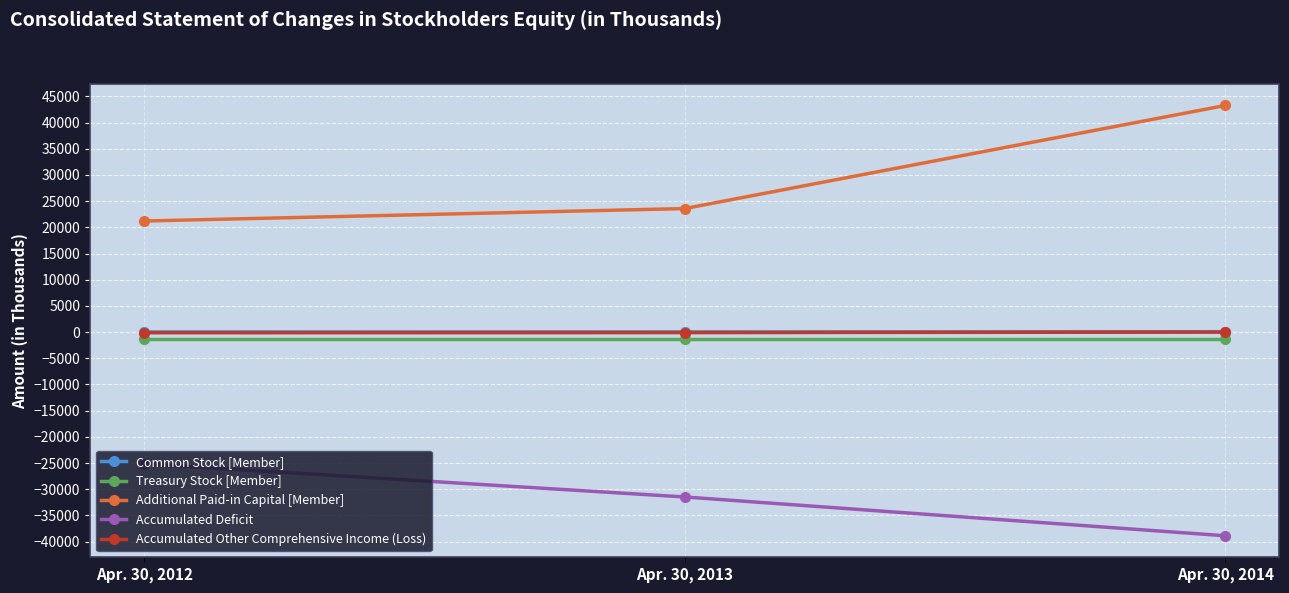

What is the sum of all Treasury Stock [Member] values?

-3756